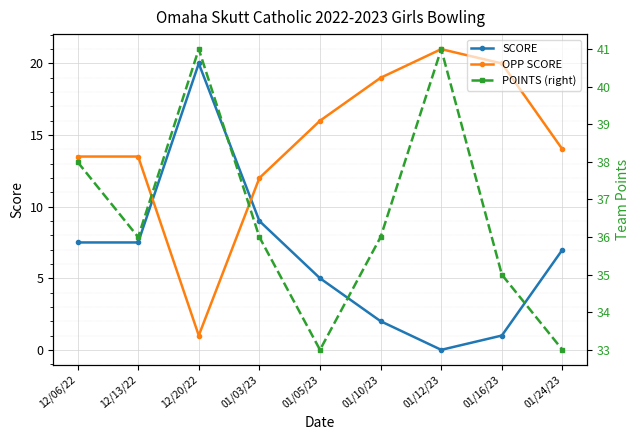

How many interior local peaks does the POINTS (right) series have?

2